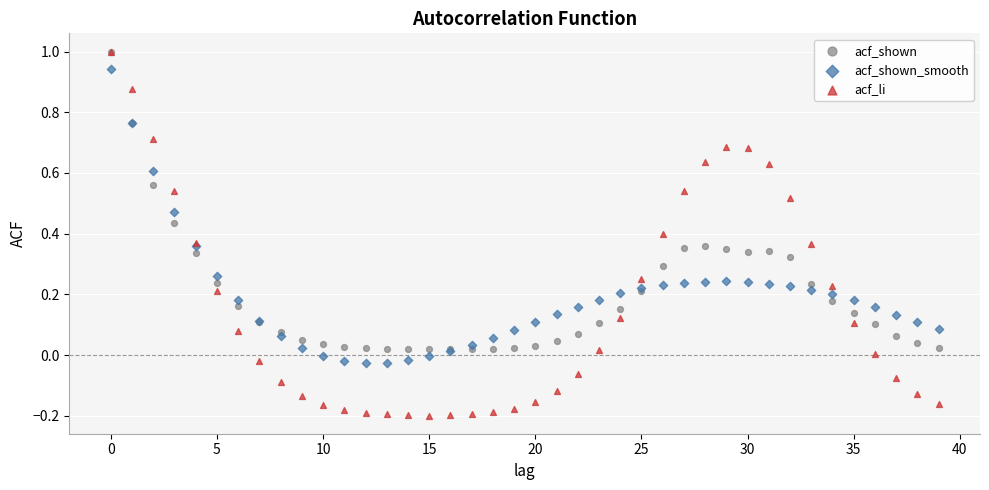

What are all the series names shown in the legend?

acf_shown, acf_shown_smooth, acf_li